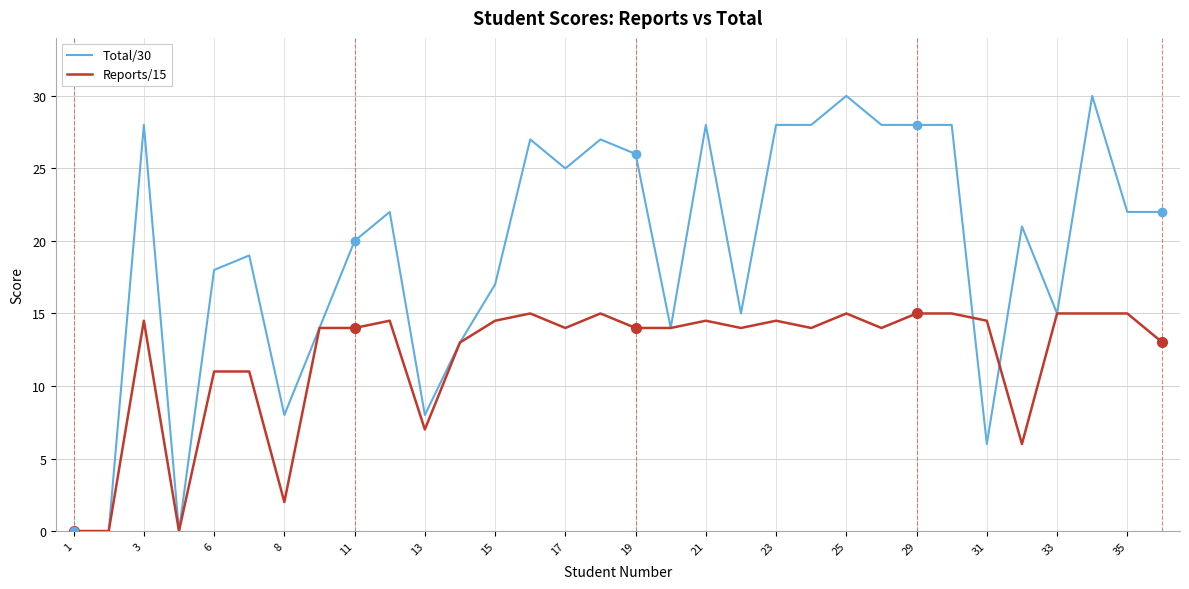

What is the sum of all Total/30 values?

615.0